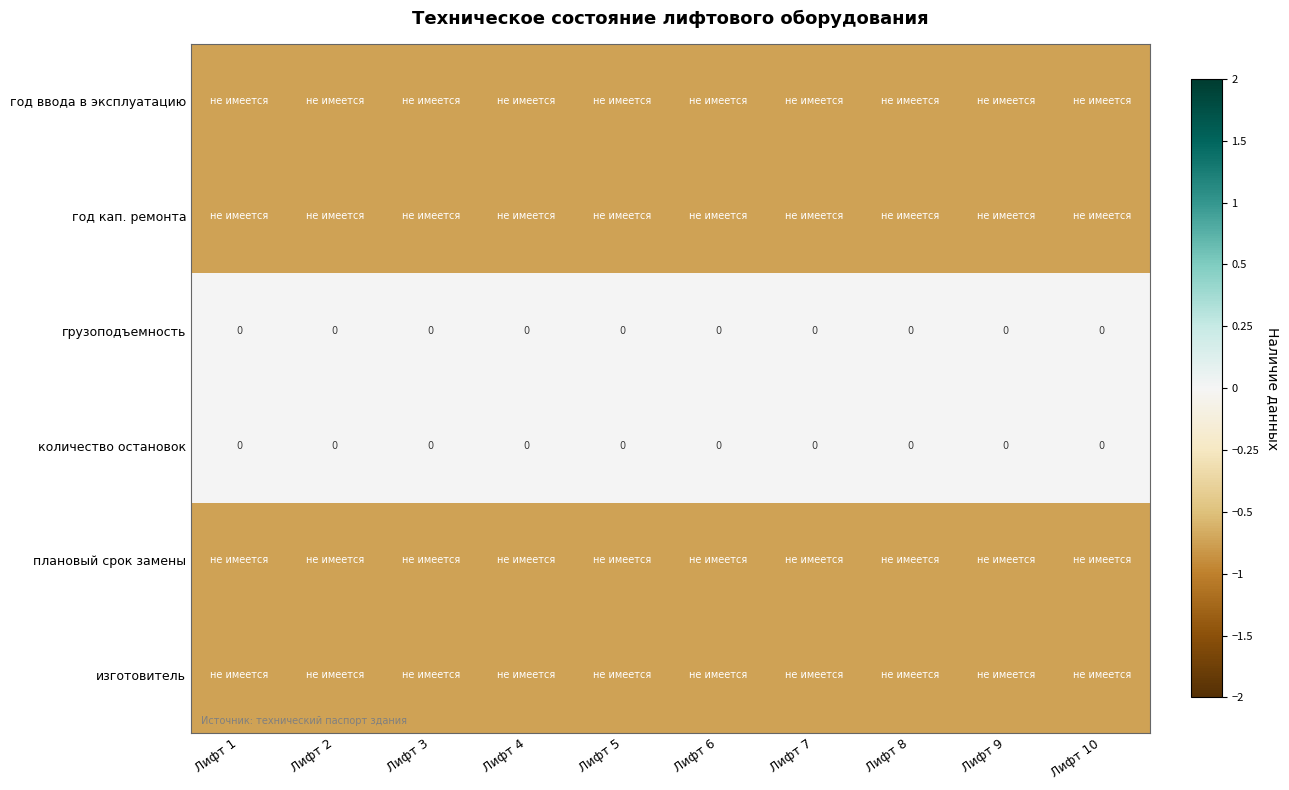

The value of плановый срок замены at Лифт 1 is -1. True or false?

True